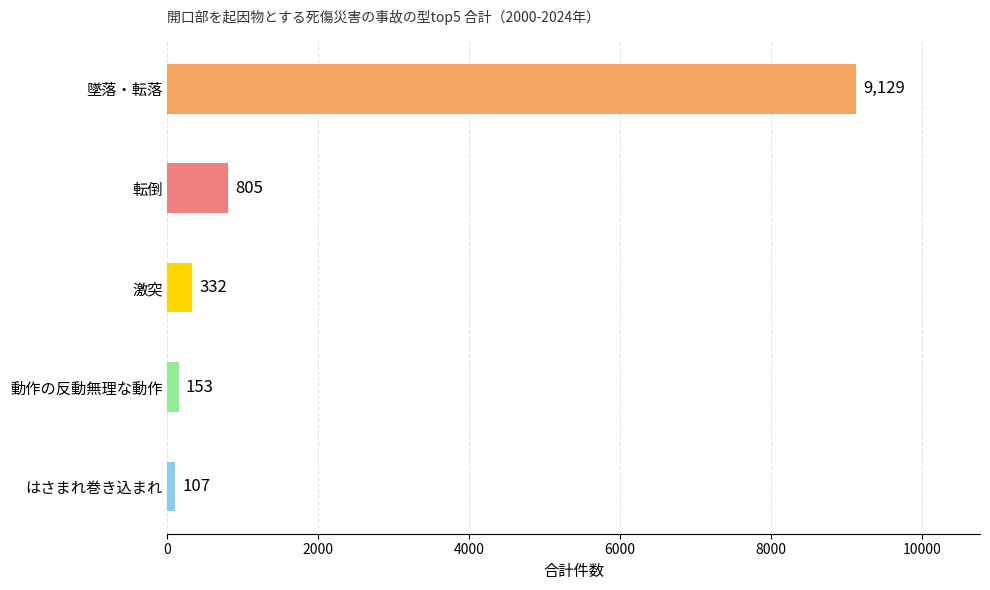

What is the difference between the maximum and second lowest values?

8976